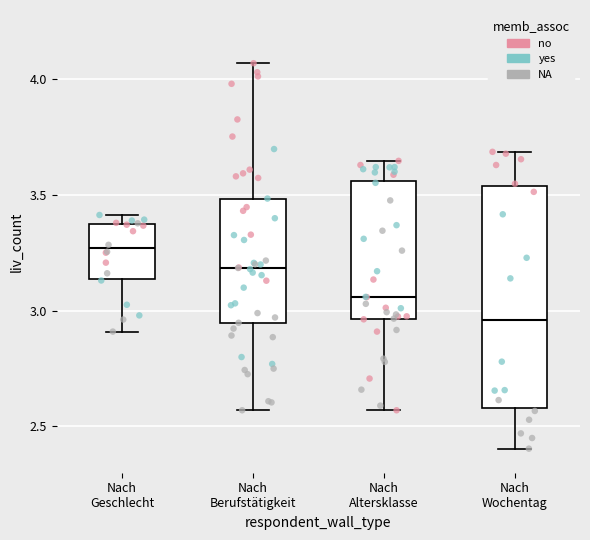

Comparing the boxes themselves (not the whiskers), which one is the tallest?

Nach Wochentag